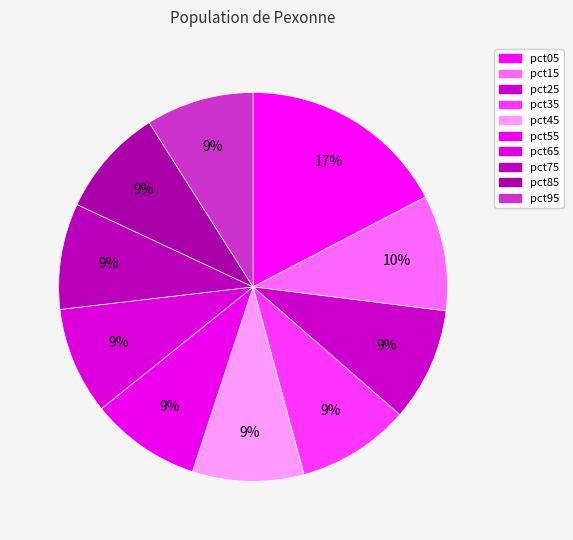

Is there any slice that represents more than half of the pie?

No